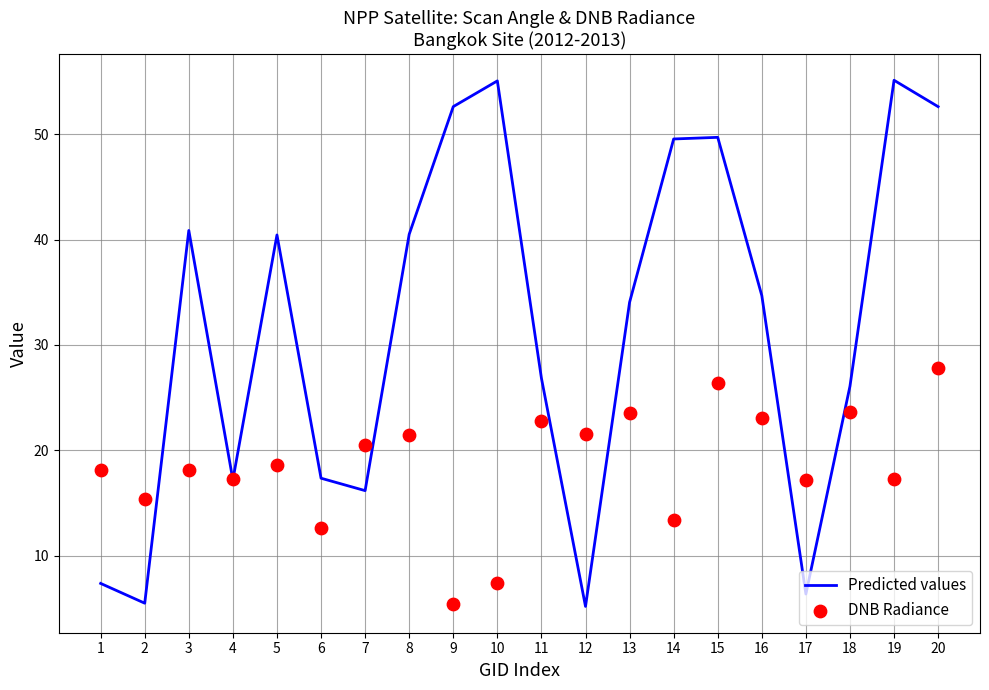

At which category is the sum across all series the highest?

20